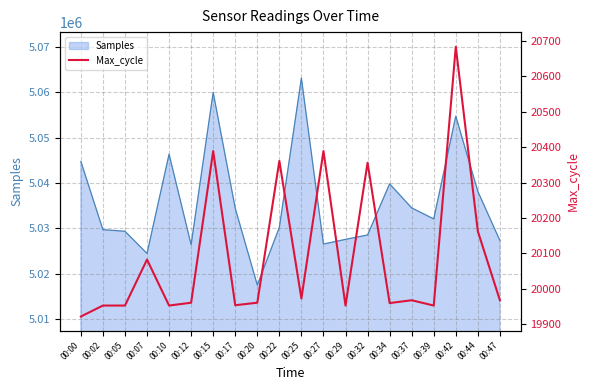

Which label corresponds to the largest value in the chart?

00:42